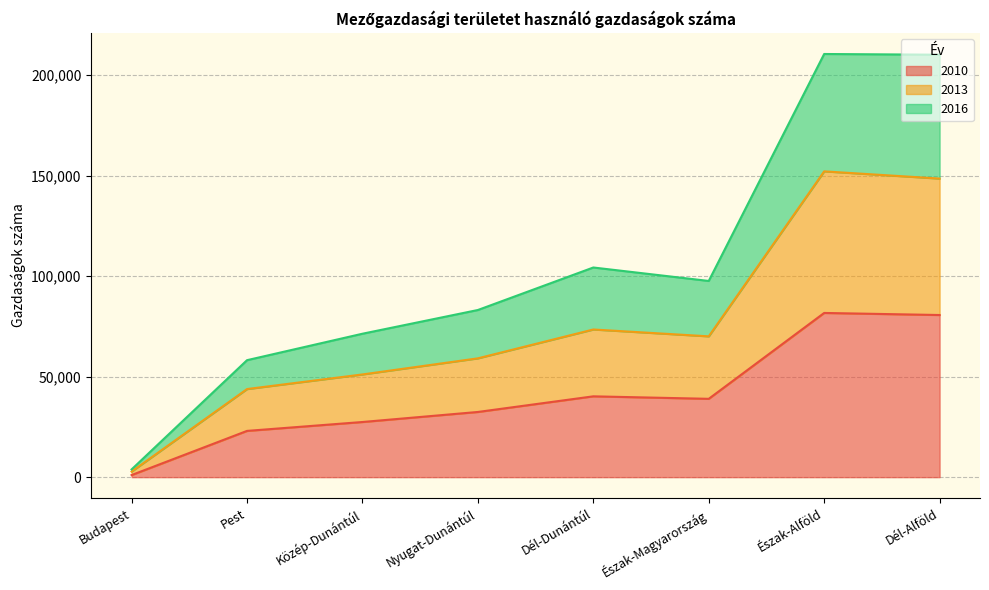

True or false: 2010 has a value of 31520 at Dél-Alföld.

False